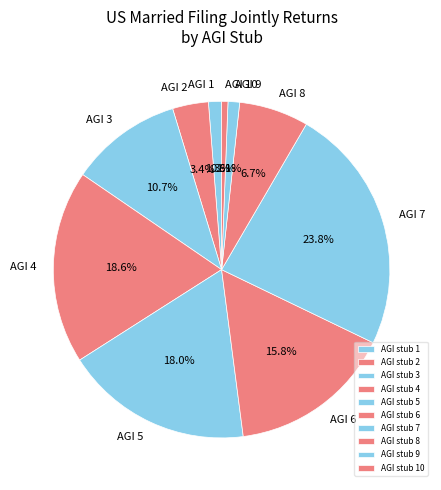

How many segments does this pie chart have?

10